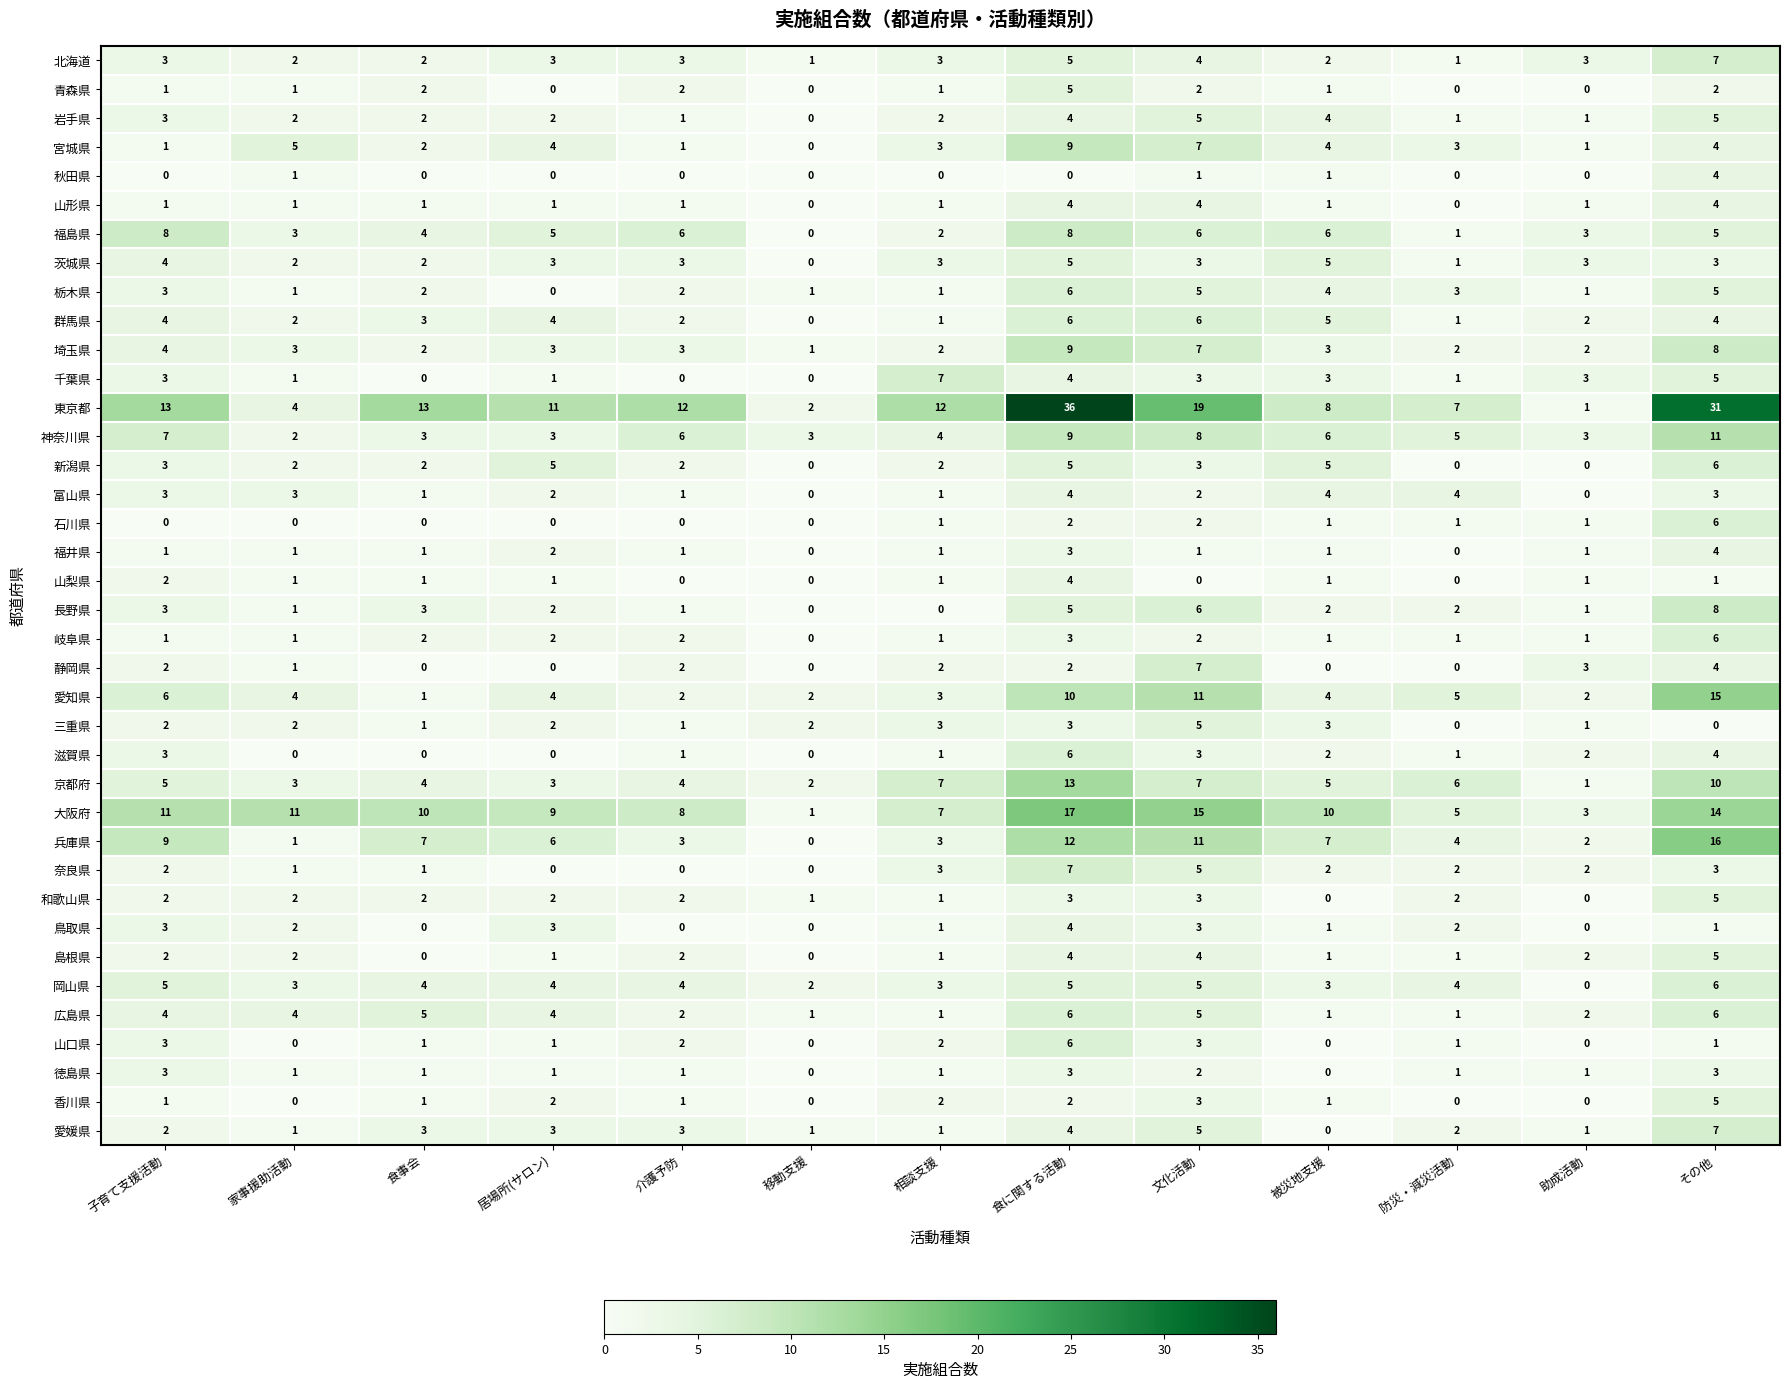

Which series has the largest range (max minus min)?

東京都